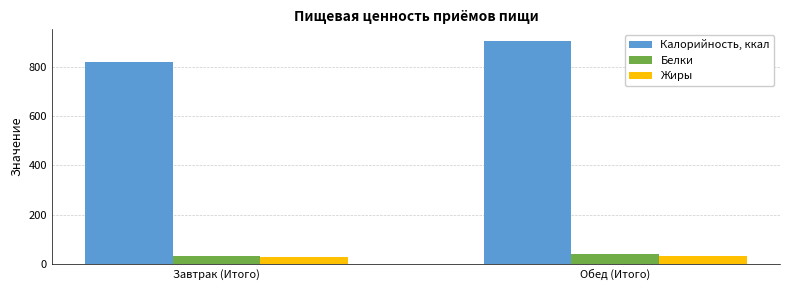

Reading right to left, list all the values displayed in this chart.

Калорийность, ккал: 906.4	819.1
Белки: 39.5	30.7
Жиры: 33.8	27.0